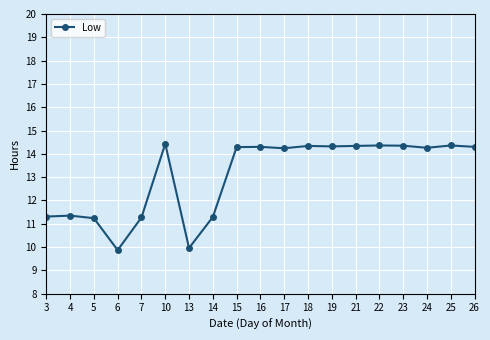

True or false: the data has more than 2 interior local peaks.

True